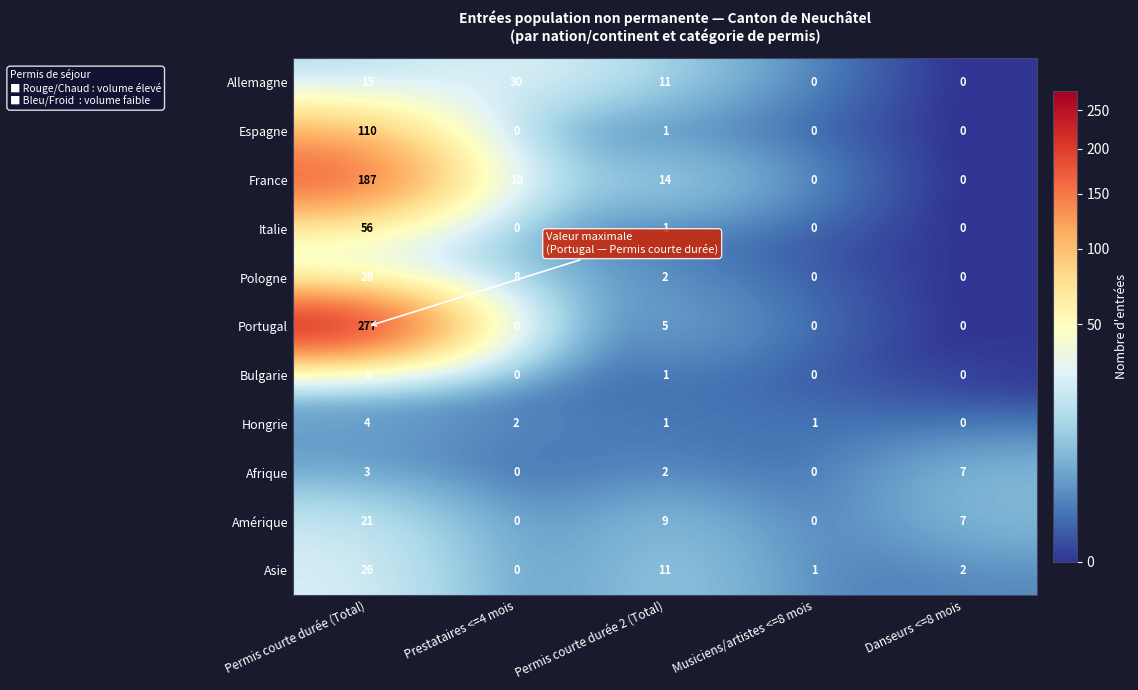

What is the approximate value of Allemagne at Prestataires <=4 mois, to the nearest 10?

30